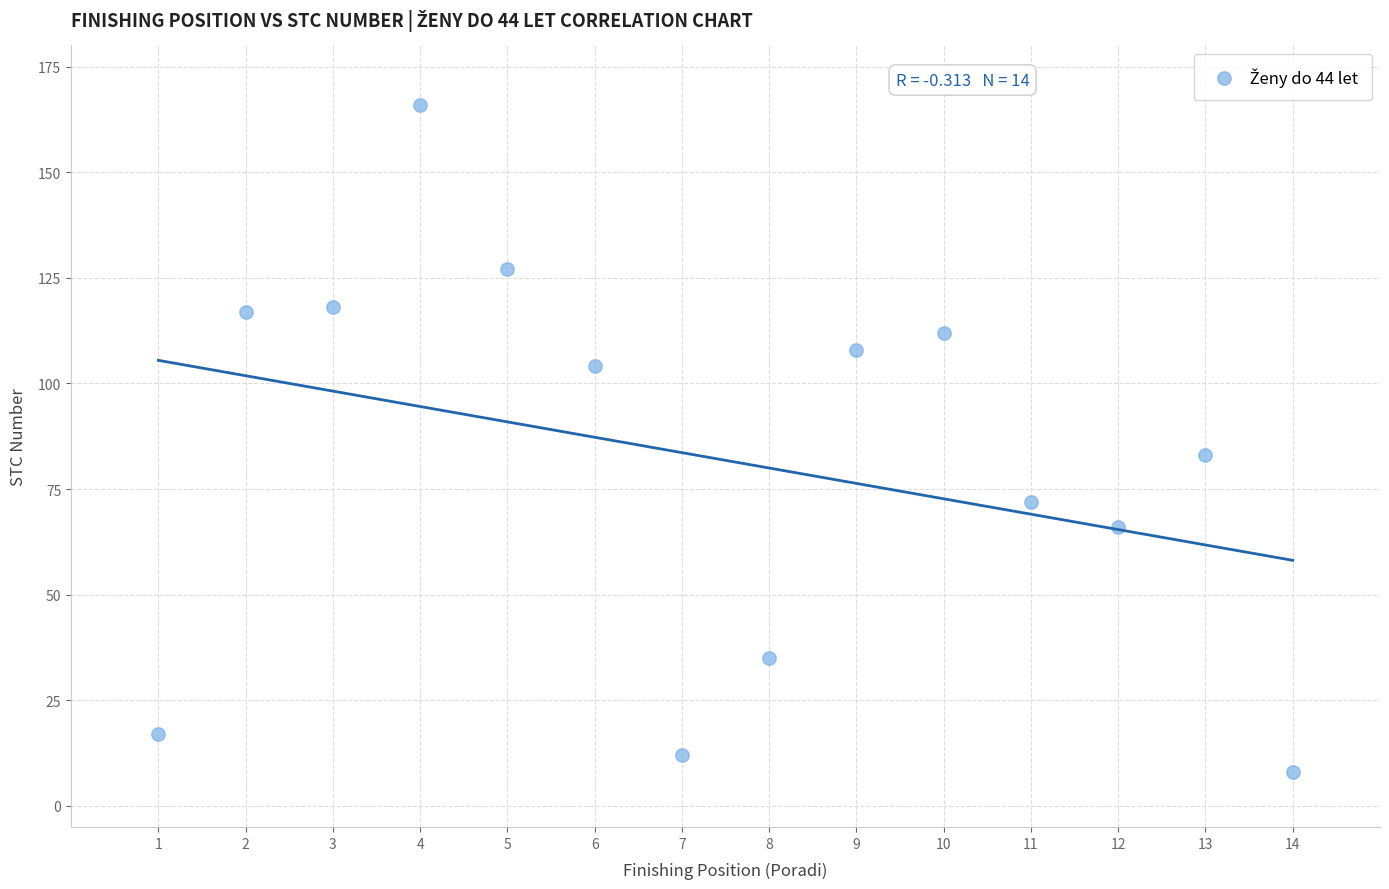

What Y value in the scatter plot is closest to 87?

83